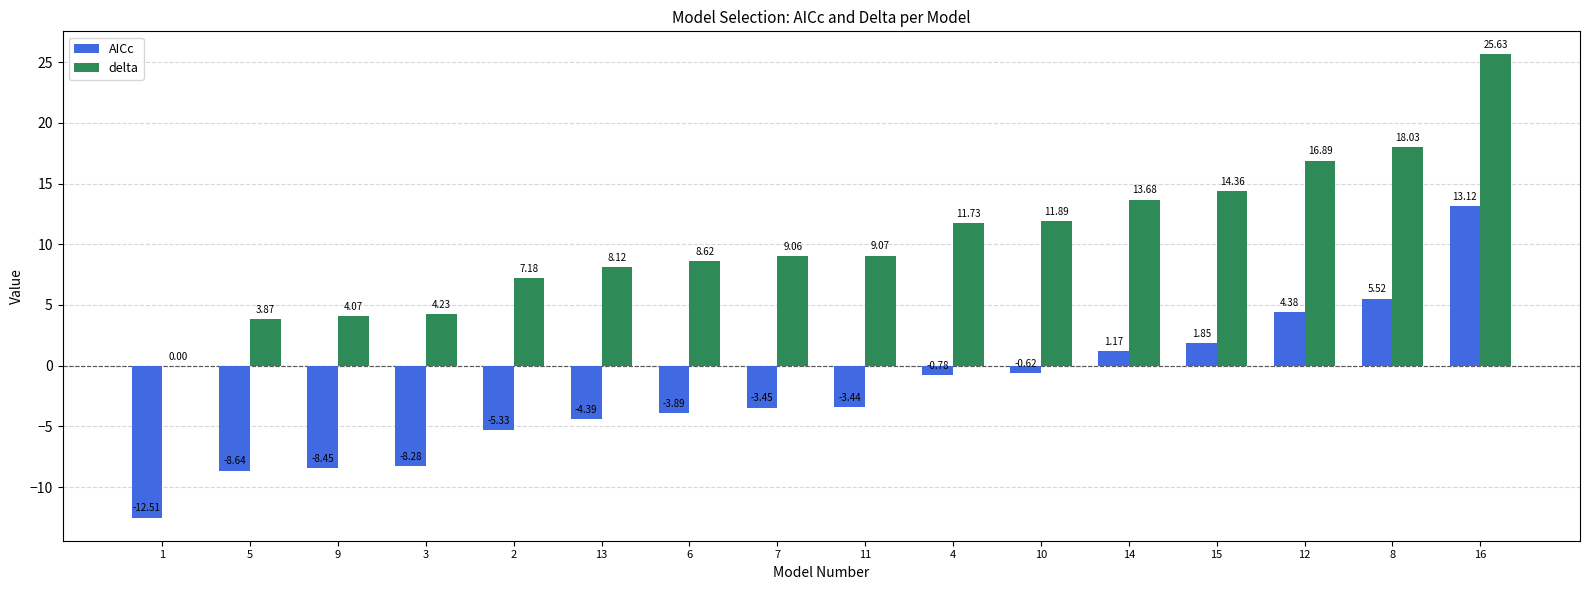

How many distinct data groups are displayed?

2